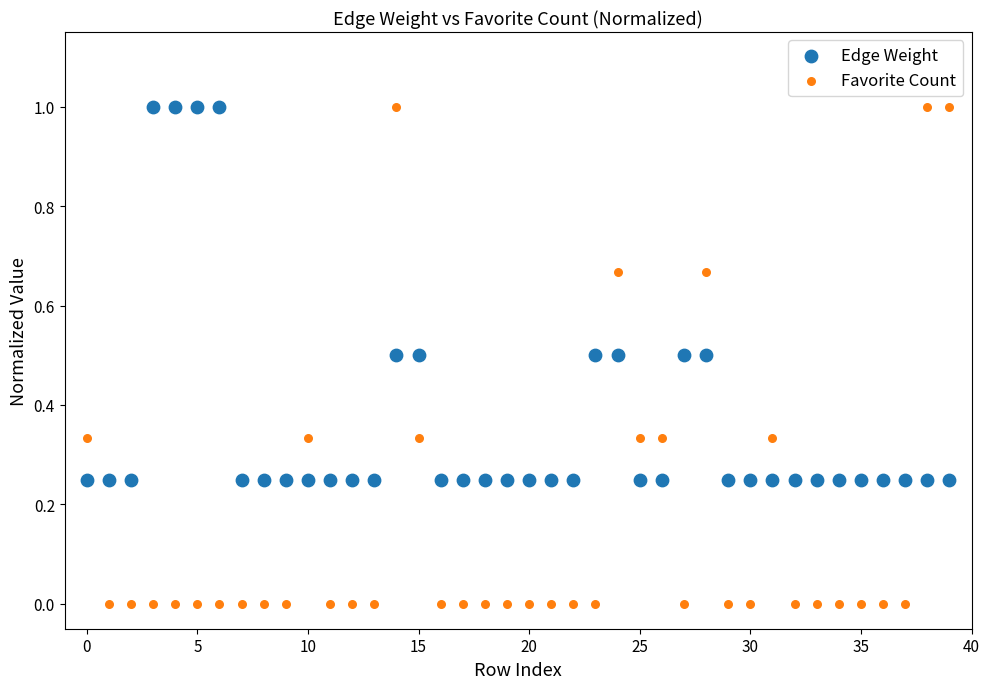

Which series contains the lowest Y value?

Favorite Count